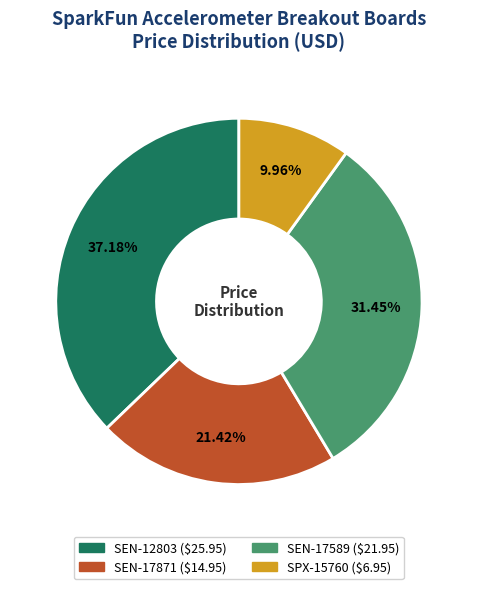

What percentage is the SEN-12803 slice, to the nearest percent?

37%